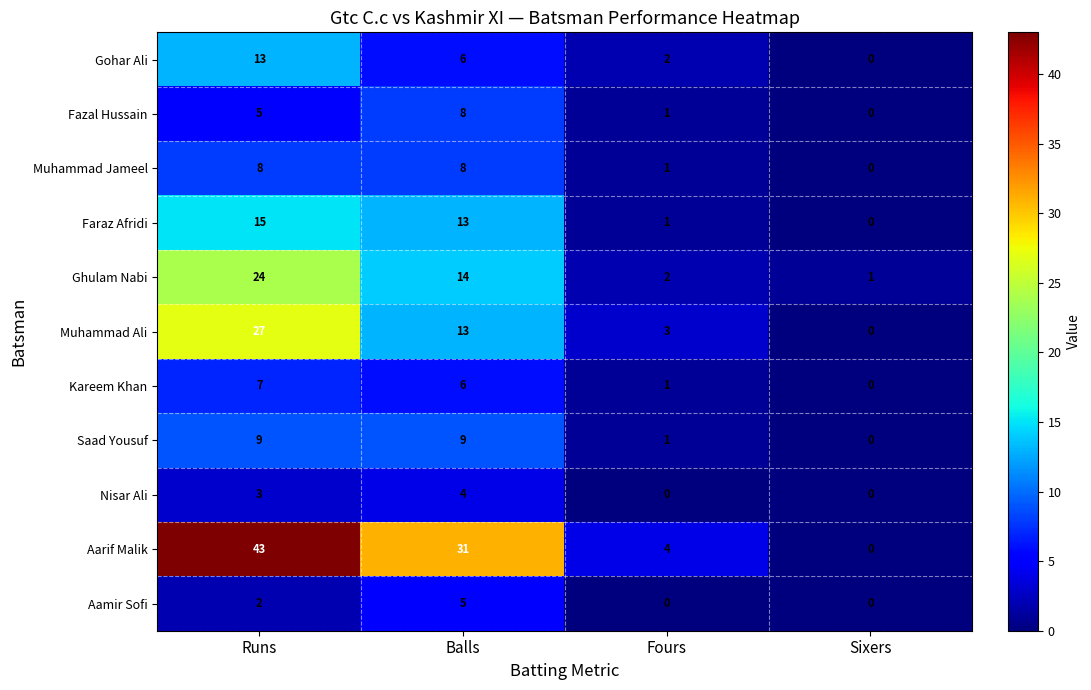

True or false: Muhammad Ali has a value of 13 at Balls.

True